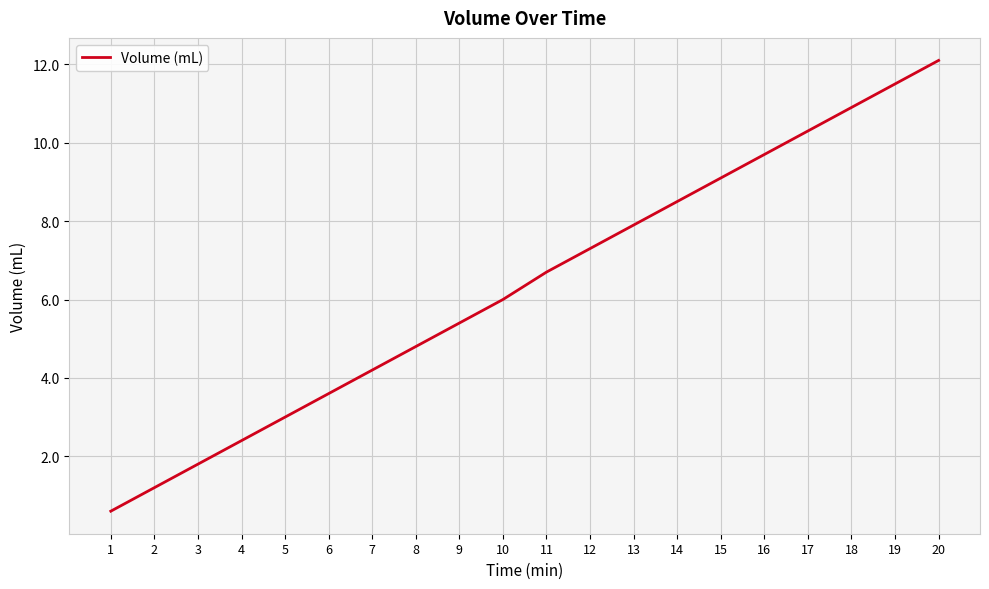

True or false: there are more than 0 points higher than both neighbors.

False